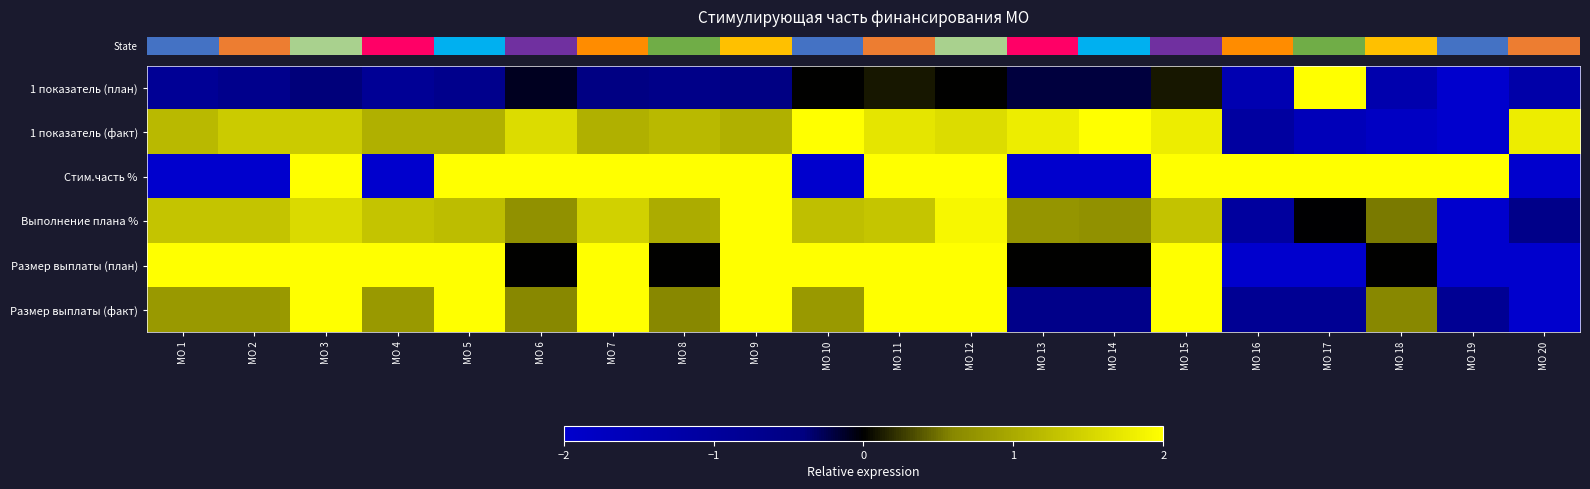

Between МО 20 and МО 6, which is larger?

МО 6